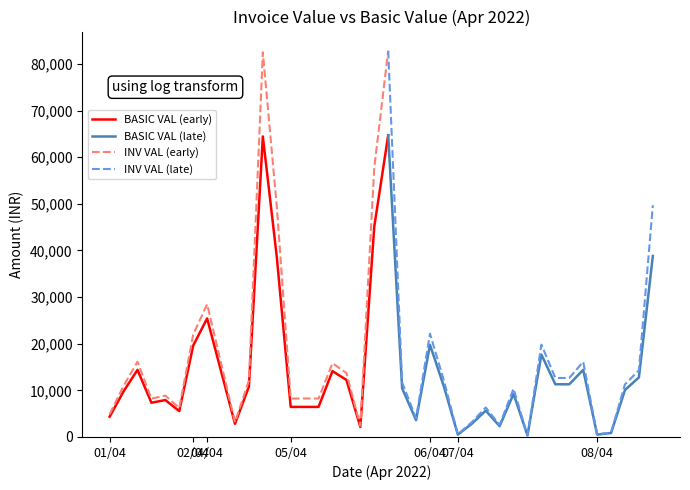

What is the total value across all series at 01/04?

9223.1